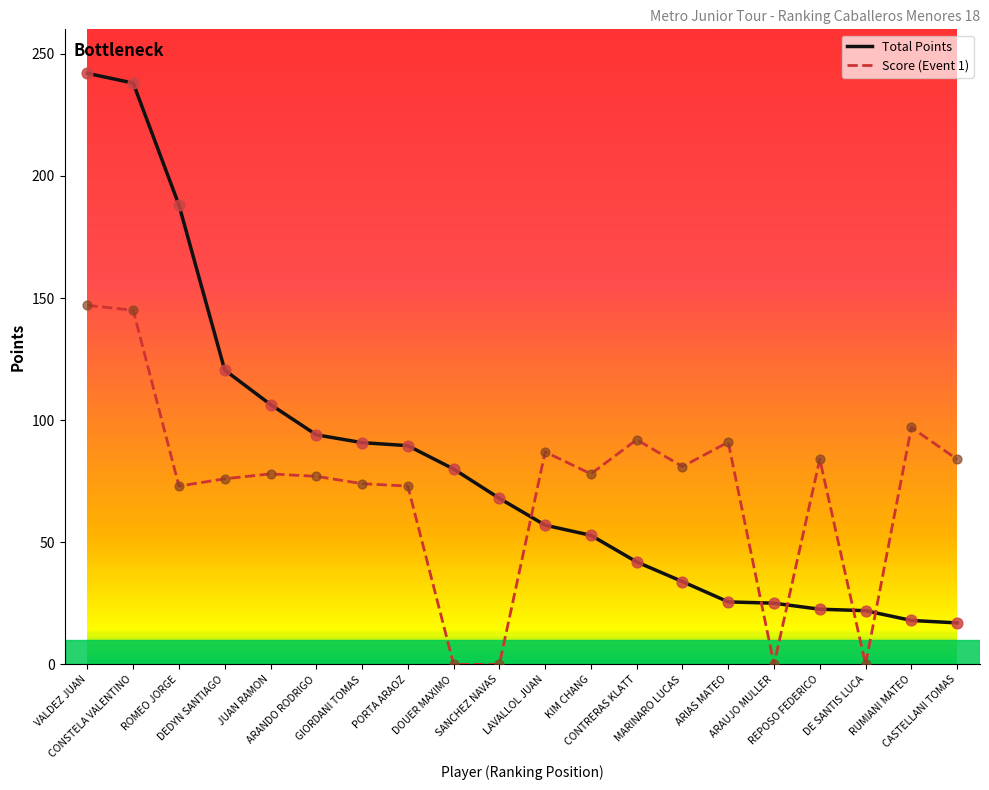

Is the value of Total Points at ARIAS MATEO greater than the value of Score (Event 1) at CONTRERAS KLATT?

No